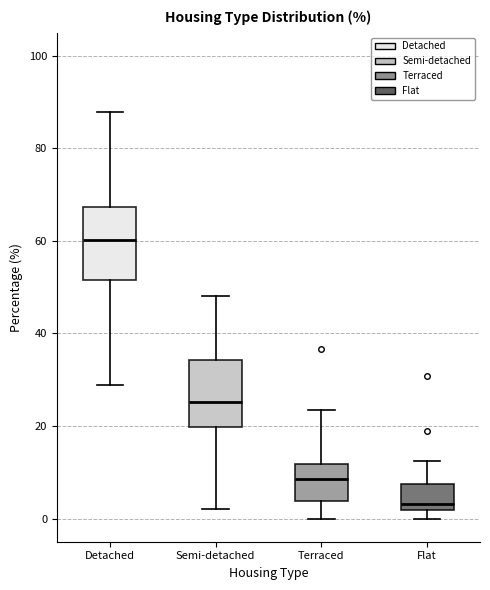

Reading left to right, read every box against the y-axis: the position of its median line, the range the box covers, and the ends of its whiskers. The values are not printed on the chart, so give them approximately, as read against the axis.

Detached: median 60, box 52 to 68, whiskers 28 to 88
Semi-detached: median 26, box 20 to 34, whiskers 2 to 48
Terraced: median 8, box 4 to 12, whiskers 0 to 24
Flat: median 4, box 2 to 8, whiskers 0 to 12